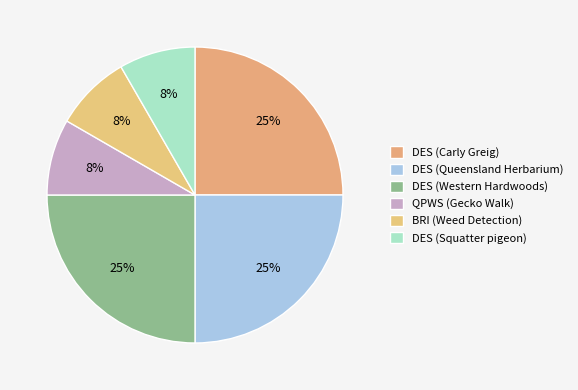

How many segments does this pie chart have?

6